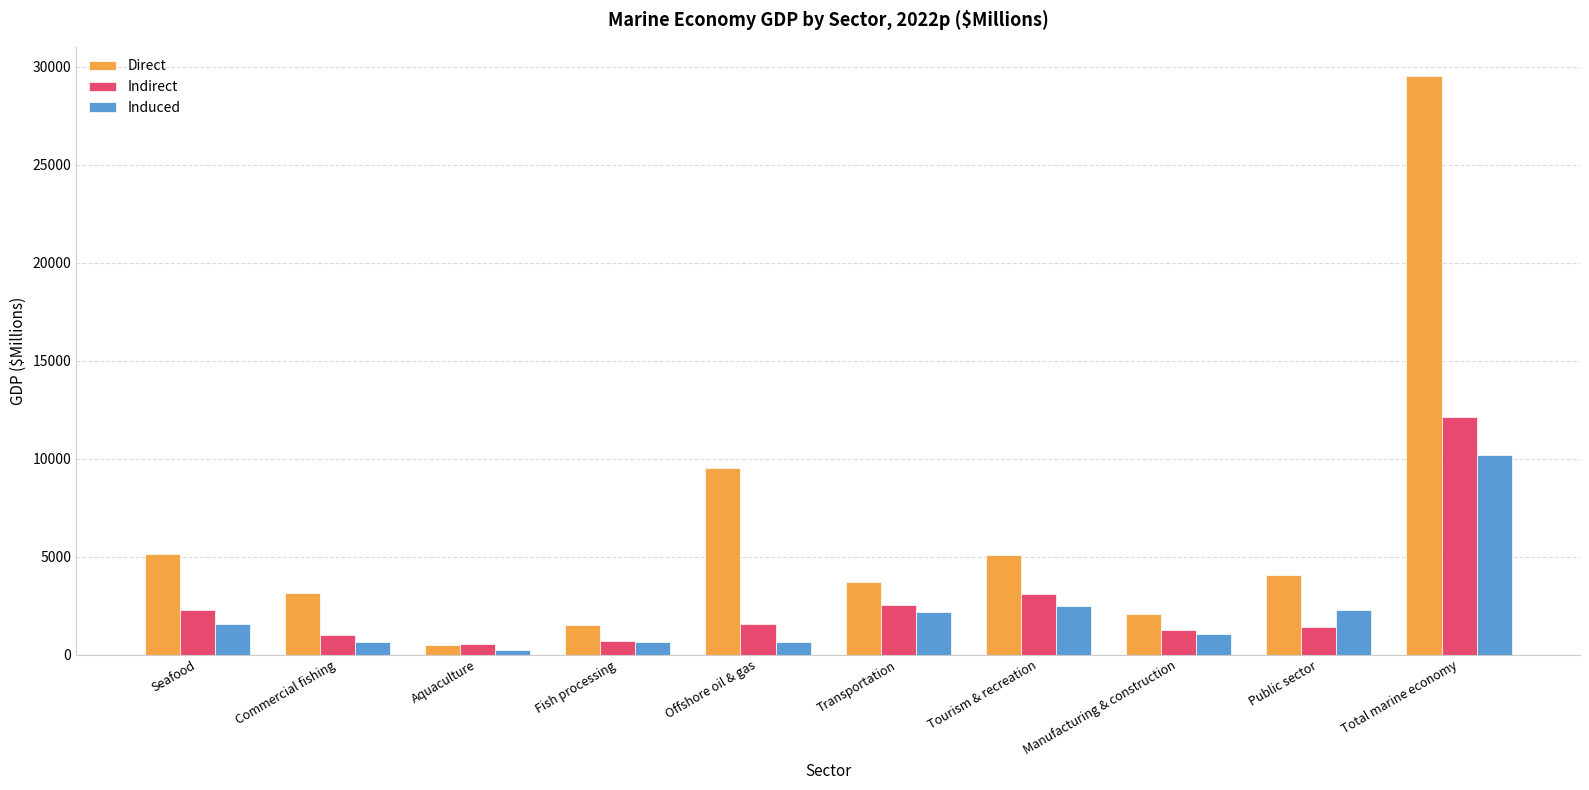

Which category has the lowest value in the Induced series?

Aquaculture